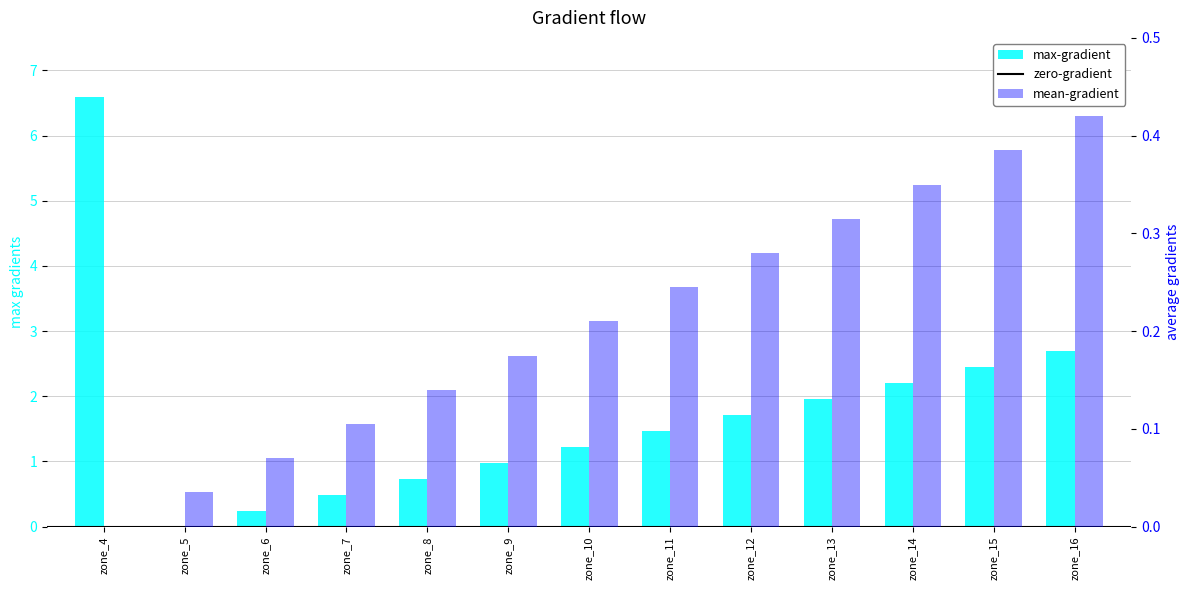

How many groups of bars are there?

13